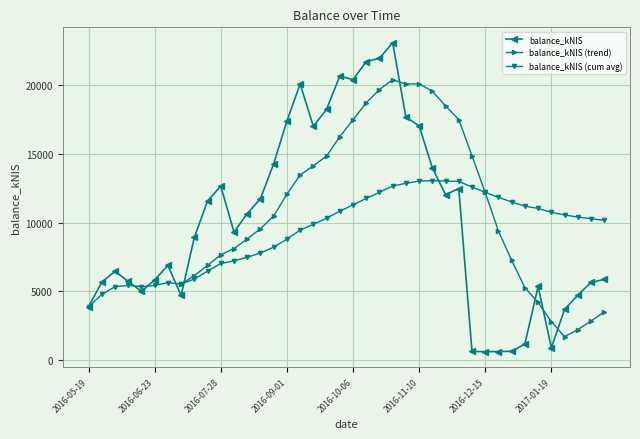

Reading left to right, extract all data points from this chart.

2016-05-19=3881.1	2016-05-26=5670.2	2016-06-02=6462.4	2016-06-09=5719.8	2016-06-16=5006.7	2016-06-23=5832.2	2016-06-30=6885.5	2016-07-07=4699.8	2016-07-14=8923.3	2016-07-21=11575.2	2016-07-28=12659.2	2016-08-04=9313.3	2016-08-11=10656.8	2016-08-18=11740.7	2016-08-25=14284.6	2016-09-01=17385.2	2016-09-08=20091.7	2016-09-15=17011.8	2016-09-22=18244.4	2016-09-29=20664.8	2016-10-06=20404.6	2016-10-13=21718.8	2016-10-20=21961.3	2016-10-27=23089.2	2016-11-03=17682.5	2016-11-10=17046.7	2016-11-17=13990.7	2016-11-24=12034.0	2016-12-01=12482.8	2016-12-08=626.3	2016-12-15=610.5	2016-12-22=619.3	2016-12-29=639.6	2017-01-05=1167.8	2017-01-12=5361.3	2017-01-19=895.9	2017-01-26=3681.1	2017-02-02=4726.8	2017-02-09=5647.7	2017-02-16=5874.4